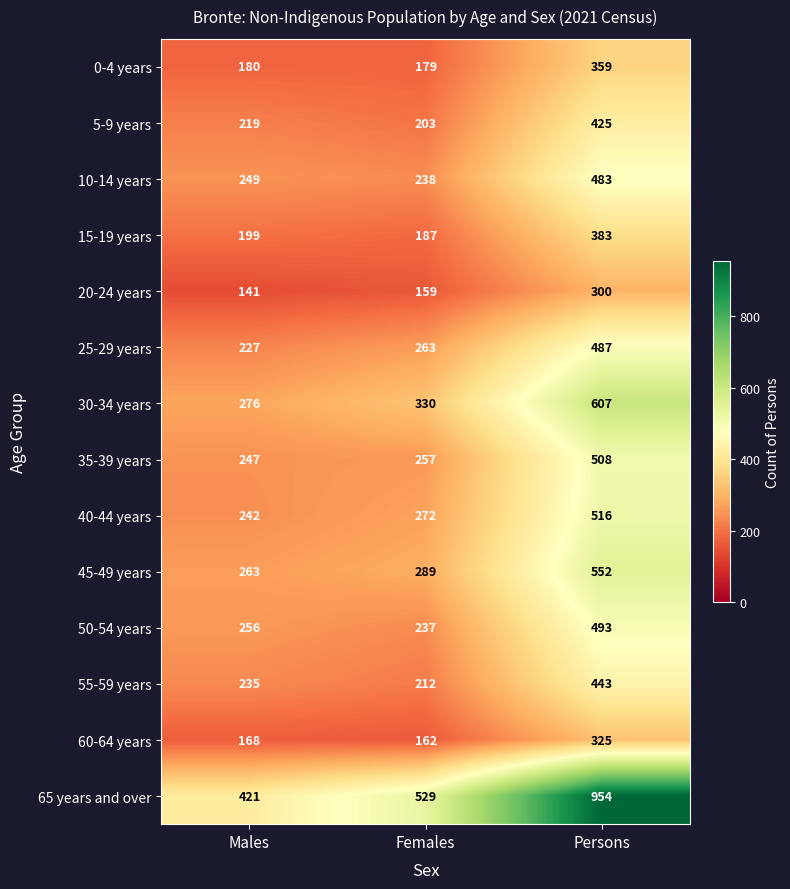

At which category is the sum across all series the highest?

Persons